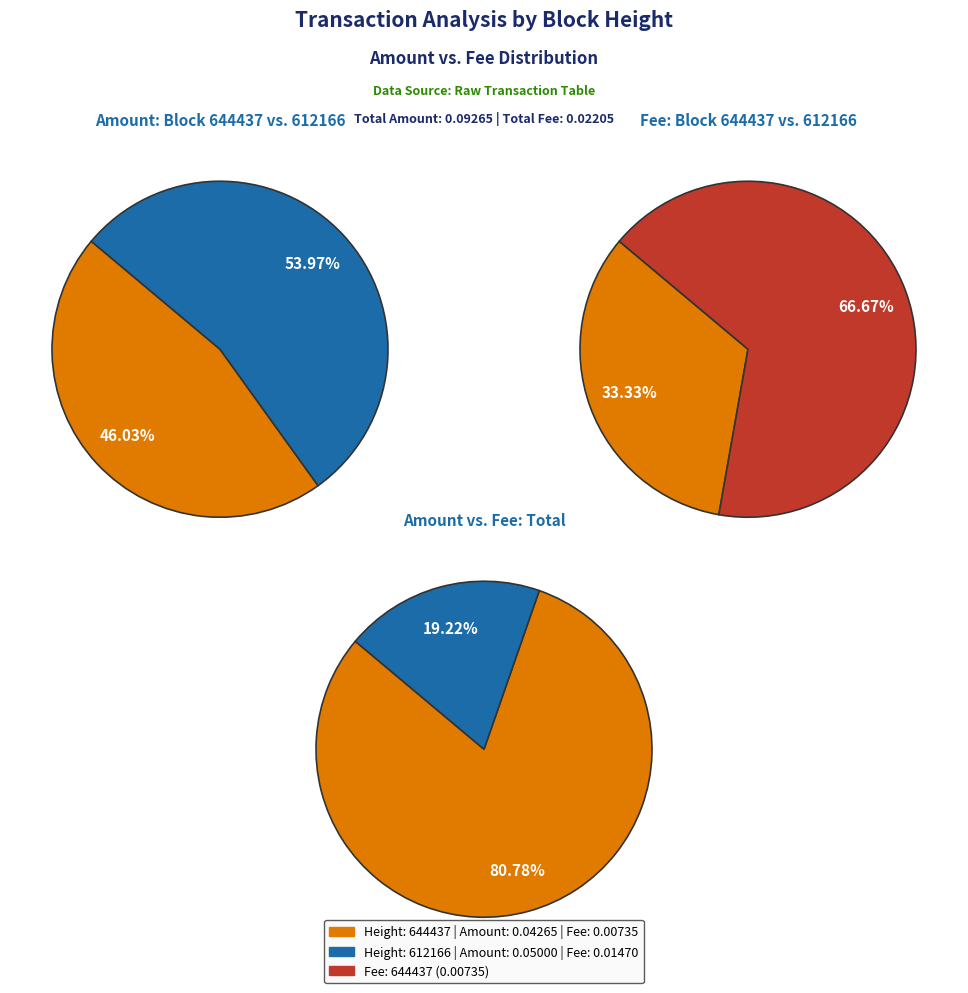

Combined, what portion of the pie is 644437 and 612166?

100.0%